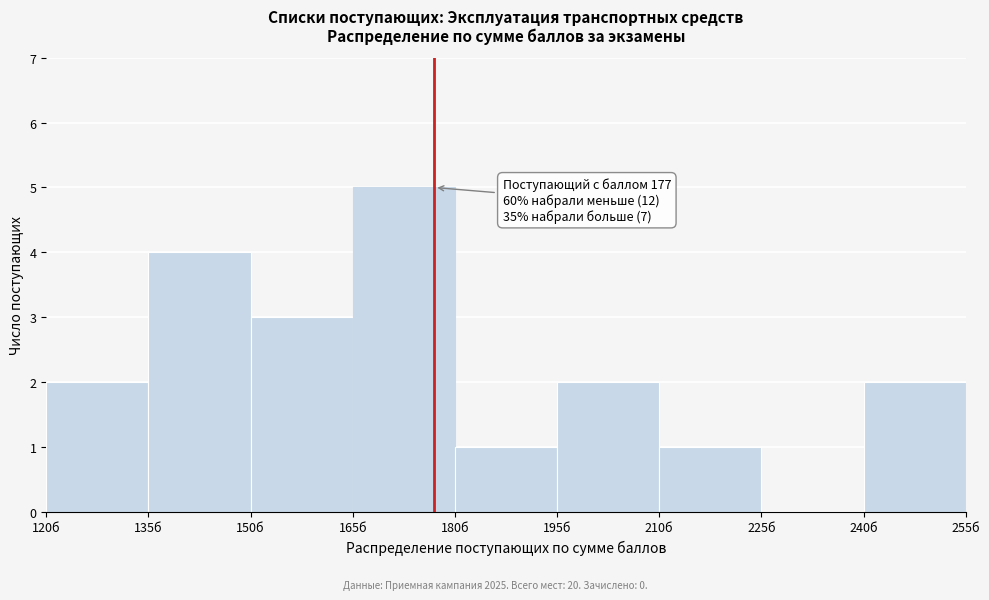

Over which range of the x-axis is the bar tallest?

165 to 180